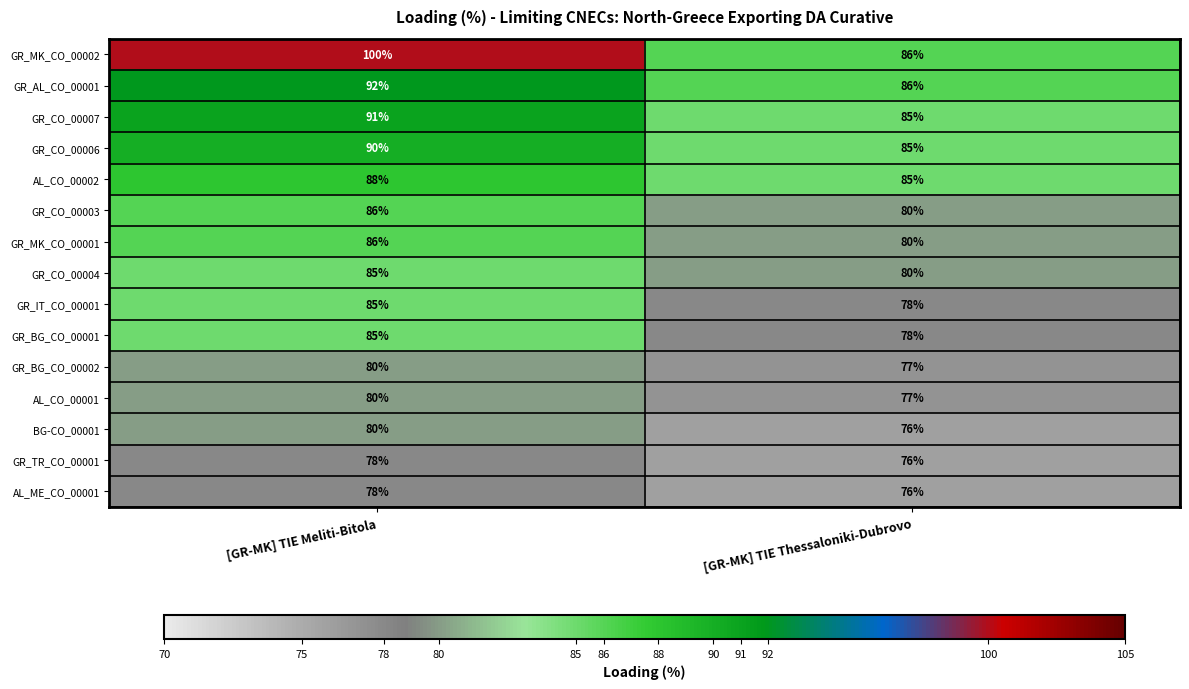

How many distinct data groups are displayed?

15